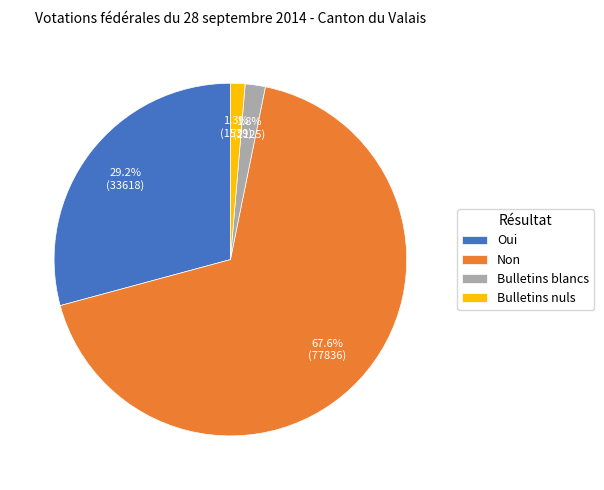

Do Non and Oui together represent more than half of the pie?

Yes